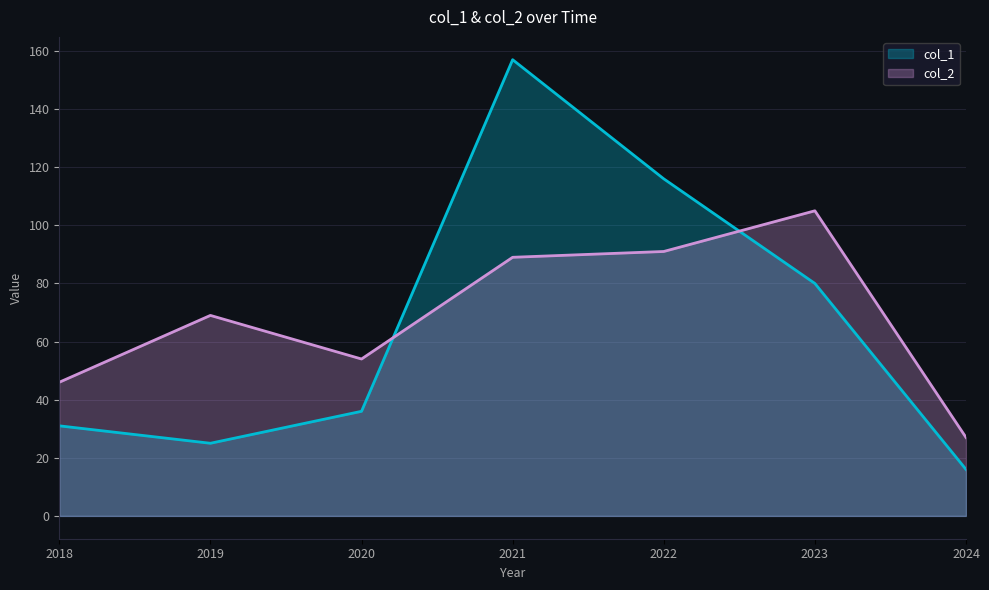

What is the sum of all col_1 values?

461